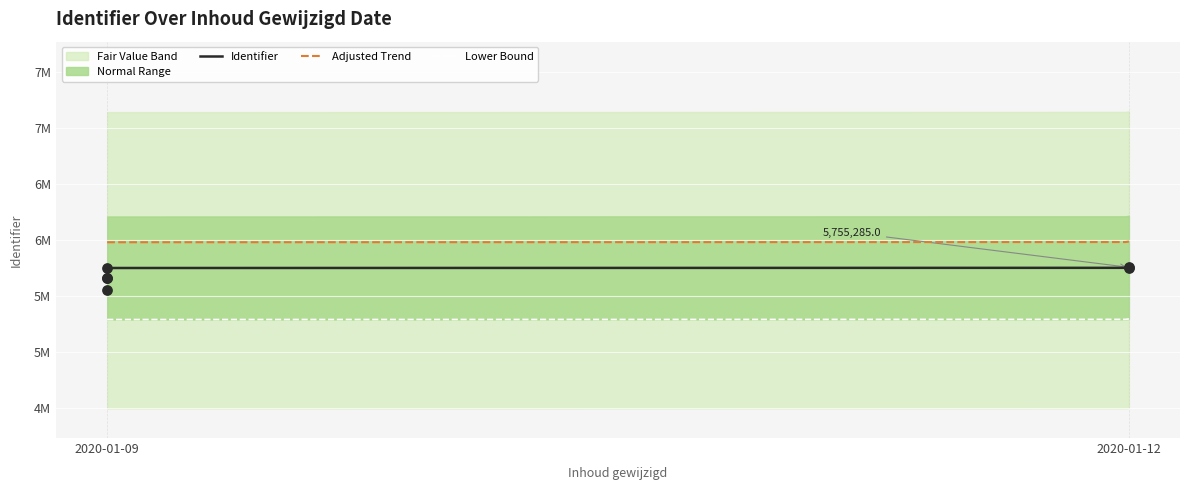

Which has a higher value, 2020-01-09 or 2020-01-12?

2020-01-12